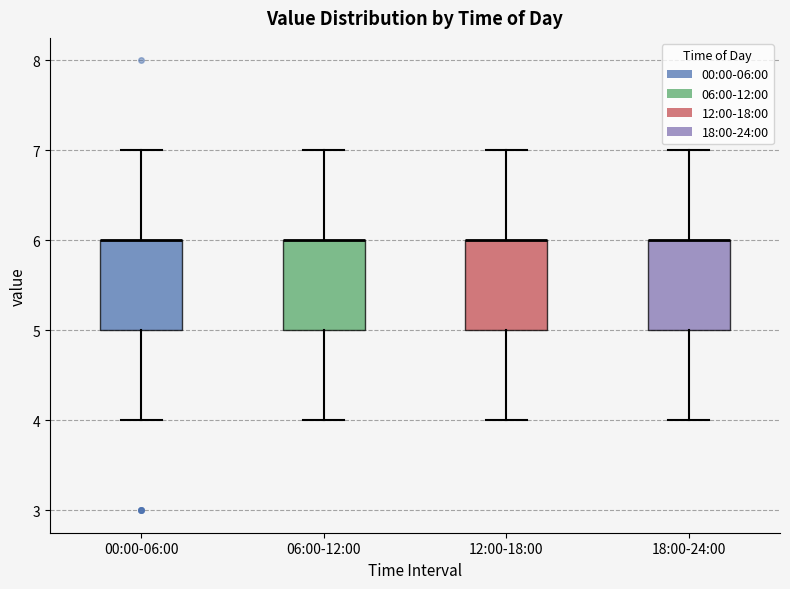

Reading left to right, read every box against the y-axis: the position of its median line, the range the box covers, and the ends of its whiskers. The values are not printed on the chart, so give them approximately, as read against the axis.

00:00-06:00: median 6 (drawn on the box's upper edge), box 5 to 6, whiskers 4 to 7
06:00-12:00: median 6 (drawn on the box's upper edge), box 5 to 6, whiskers 4 to 7
12:00-18:00: median 6 (drawn on the box's upper edge), box 5 to 6, whiskers 4 to 7
18:00-24:00: median 6 (drawn on the box's upper edge), box 5 to 6, whiskers 4 to 7